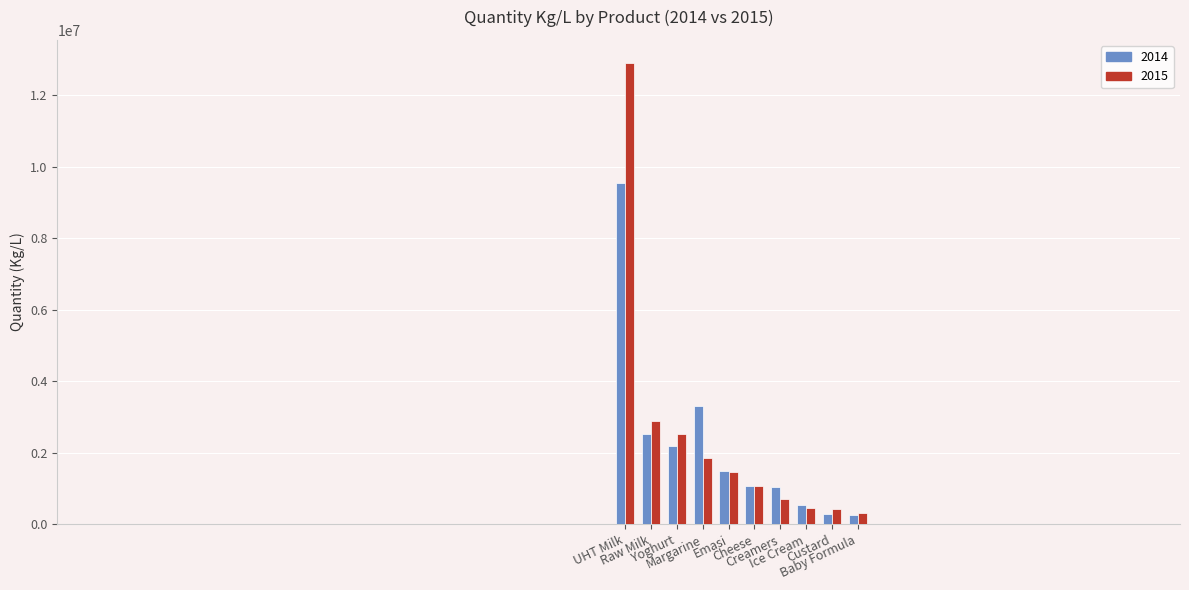

List the series in order of their peak value, lowest first.

2014, 2015